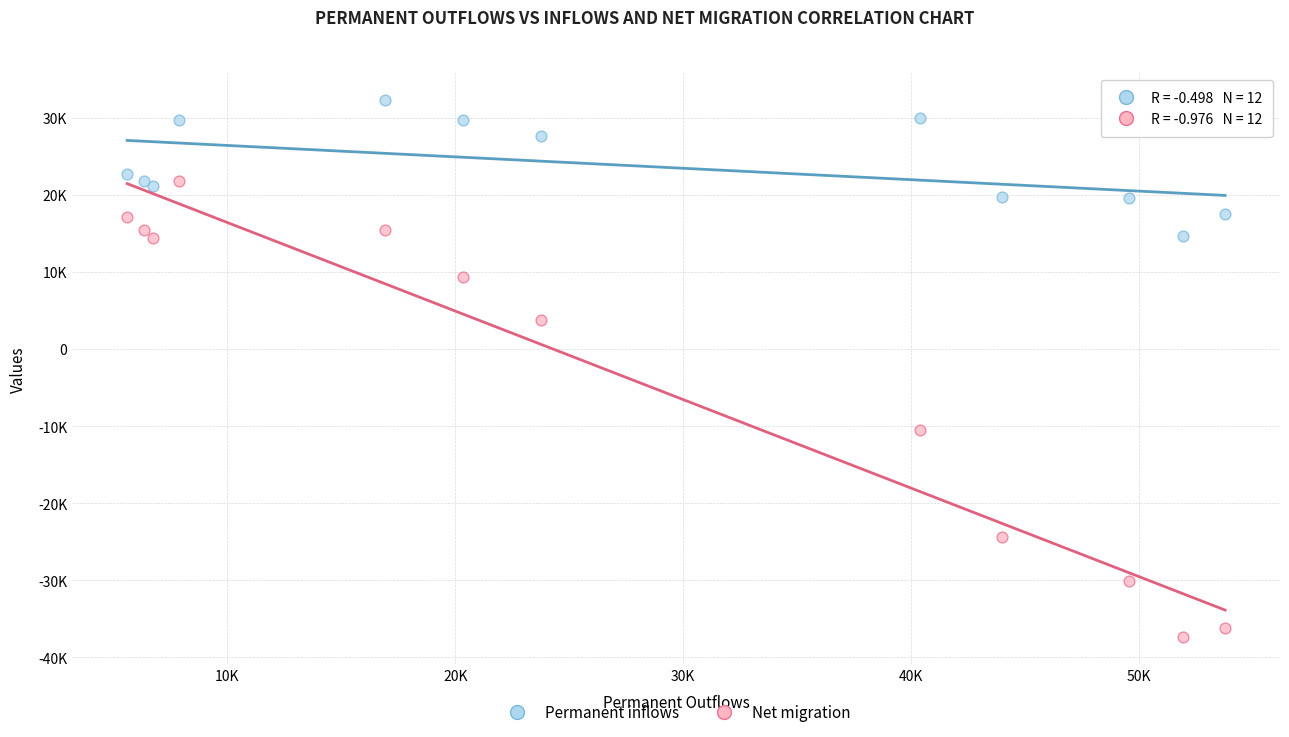

Which series contains the highest Y value?

Permanent inflows